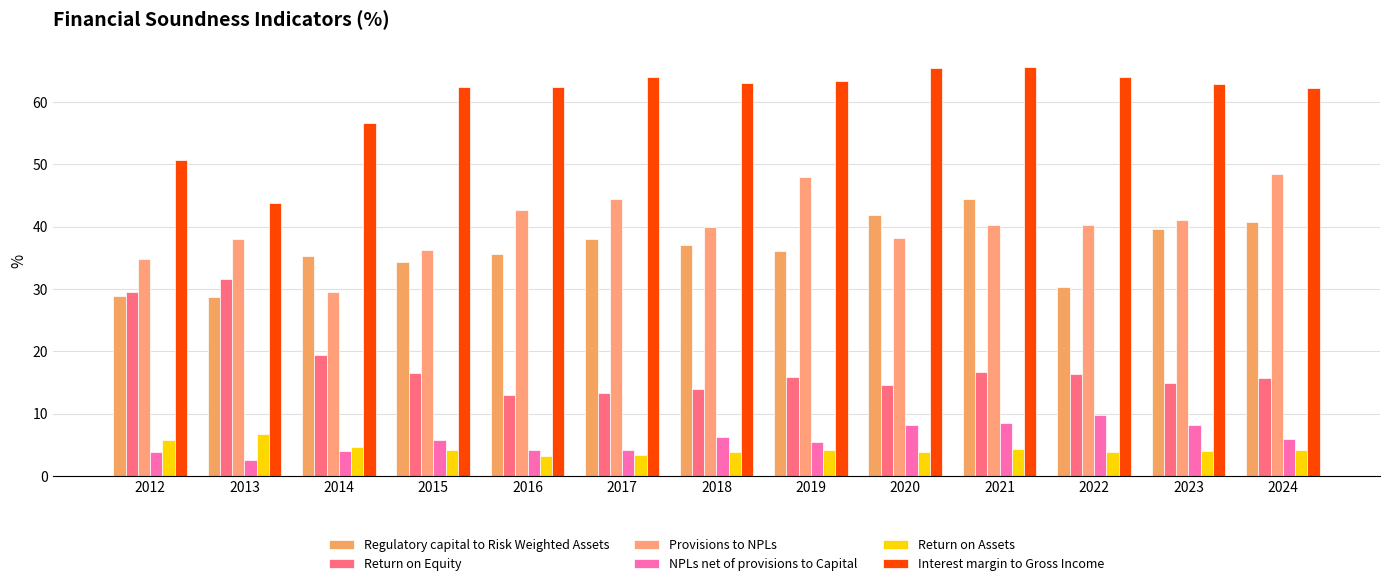

At how many categories does at least one series exceed 22?

13